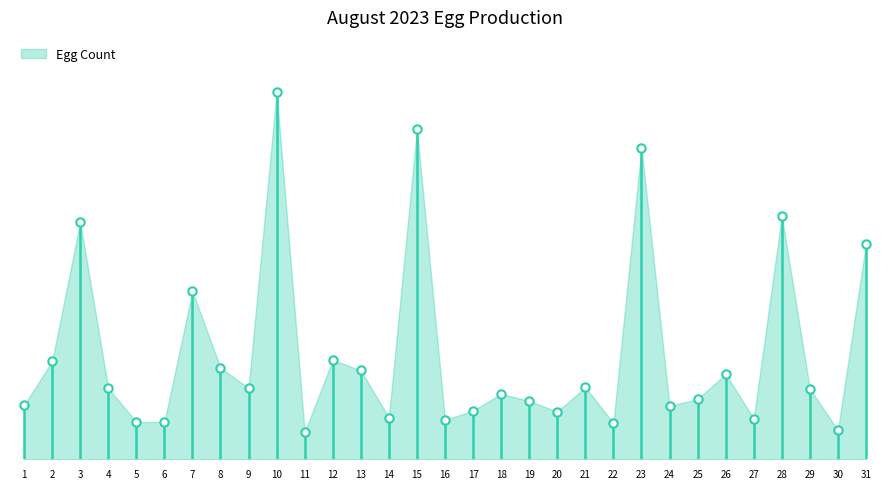

The chart shows a value of 17 at 11. True or false?

False